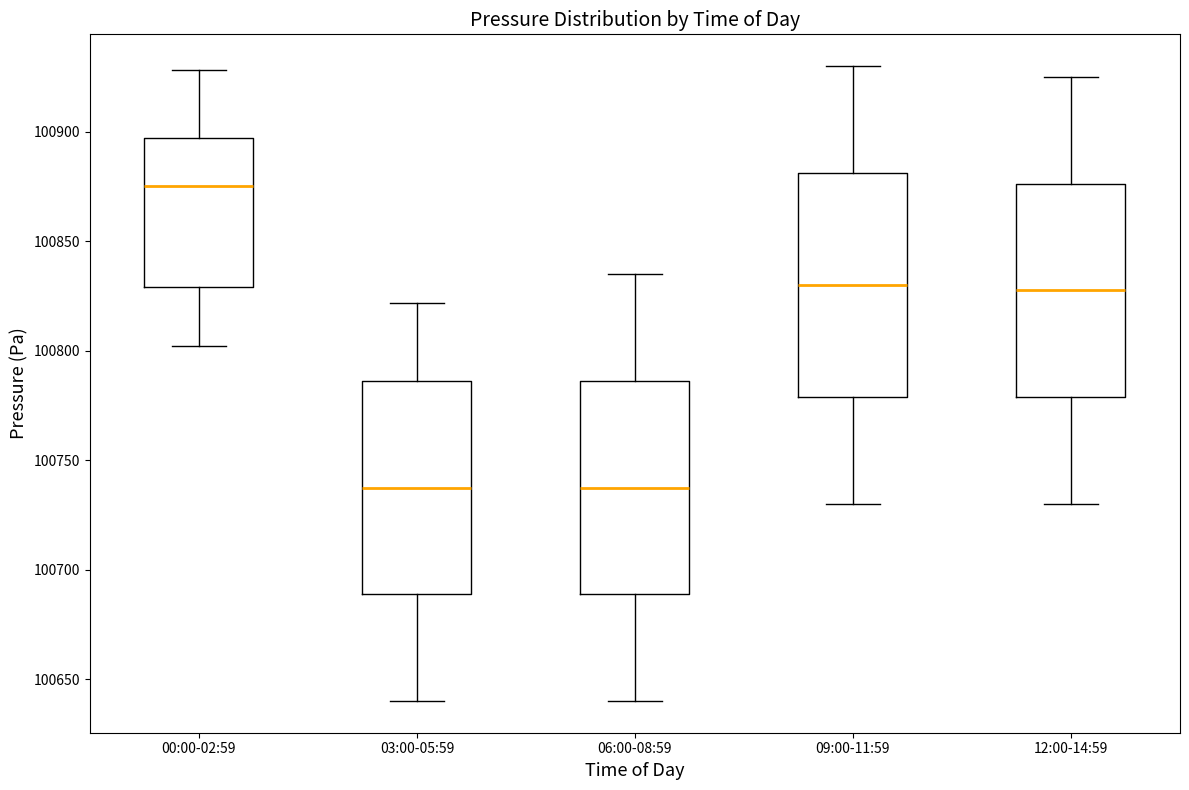

Reading left to right, transcribe this box plot: for each box, give where its median line is, the range the box spans, and where its two whiskers end, as read against the y-axis. The values are not printed on the chart, so give them approximately, as read against the axis.

00:00-02:59: median 100875, box 100830 to 100895, whiskers 100800 to 100930
03:00-05:59: median 100740, box 100690 to 100785, whiskers 100640 to 100820
06:00-08:59: median 100740, box 100690 to 100785, whiskers 100640 to 100835
09:00-11:59: median 100830, box 100780 to 100880, whiskers 100730 to 100930
12:00-14:59: median 100830, box 100780 to 100875, whiskers 100730 to 100925